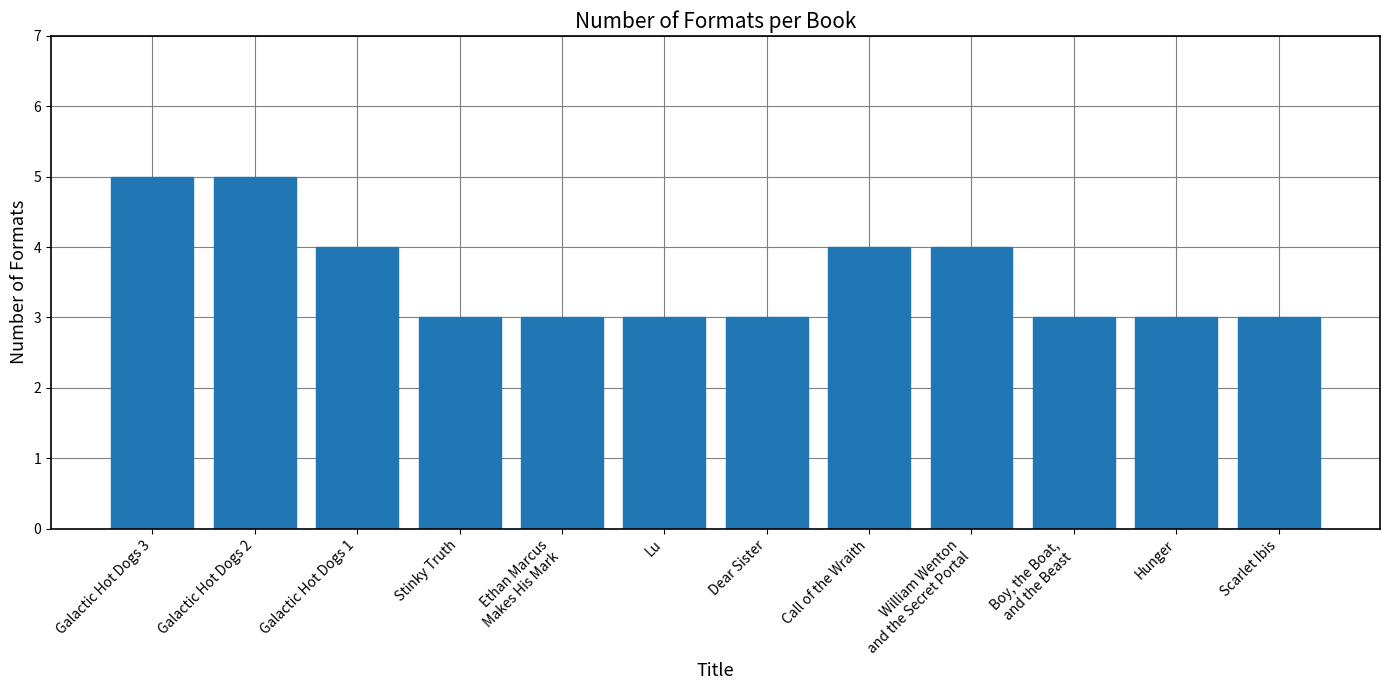

Reading left to right, extract all data points from this chart.

5	5	4	3	3	3	3	4	4	3	3	3